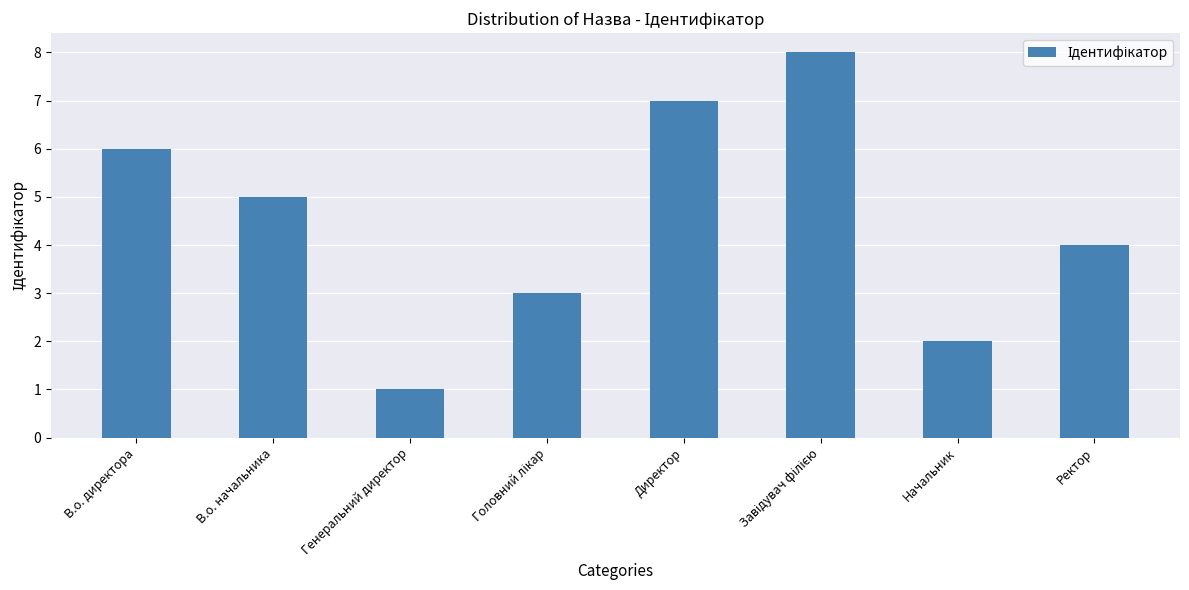

What position from the left is В.о. начальника?

2